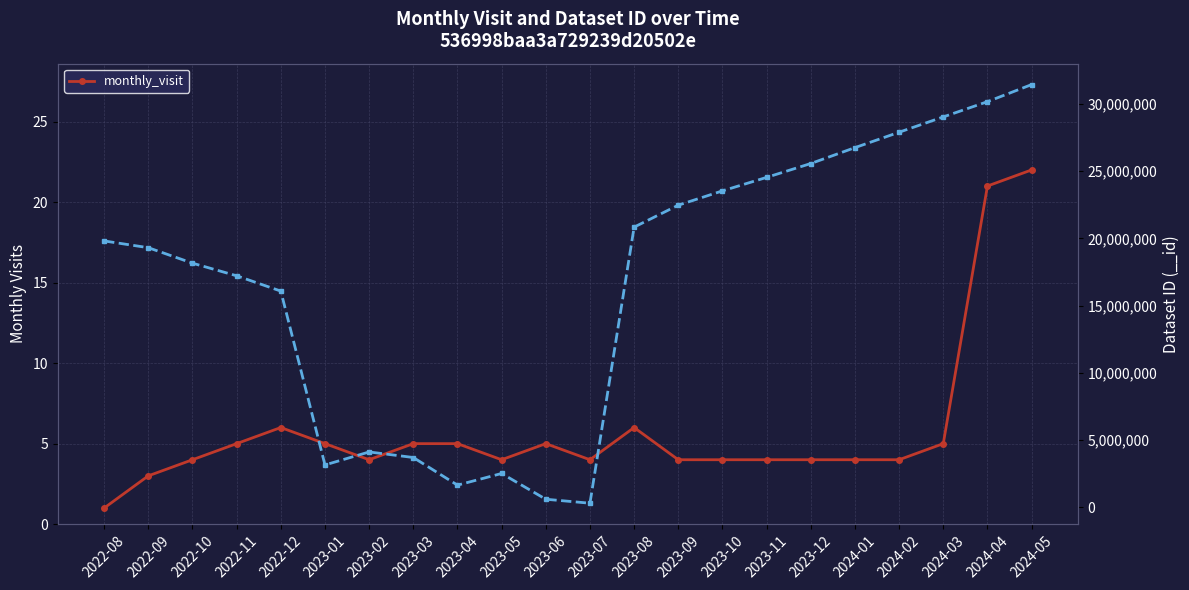

Rank the categories by value from lowest to highest.

2022-08, 2022-09, 2022-10, 2023-02, 2023-05, 2023-07, 2023-09, 2023-10, 2023-11, 2023-12, 2024-01, 2024-02, 2022-11, 2023-01, 2023-03, 2023-04, 2023-06, 2024-03, 2022-12, 2023-08, 2024-04, 2024-05